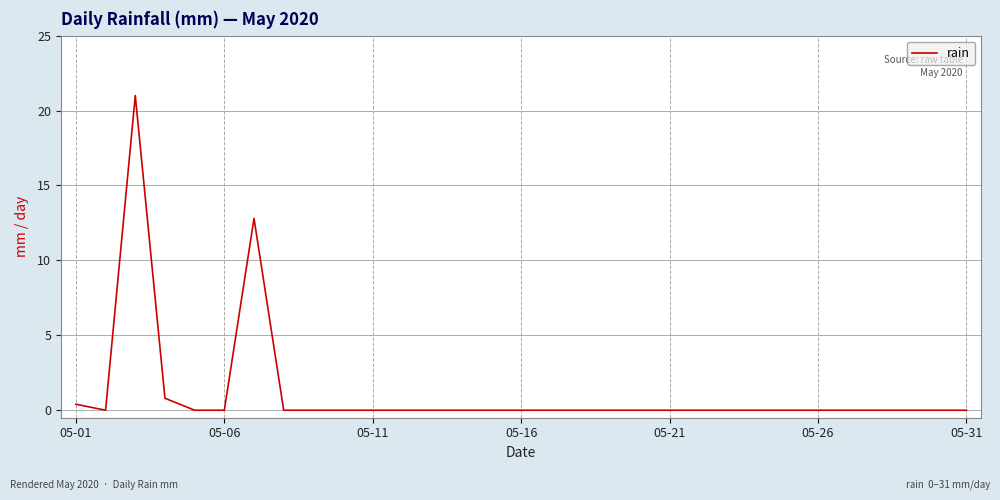

What is the difference between the maximum and minimum values?

21.0